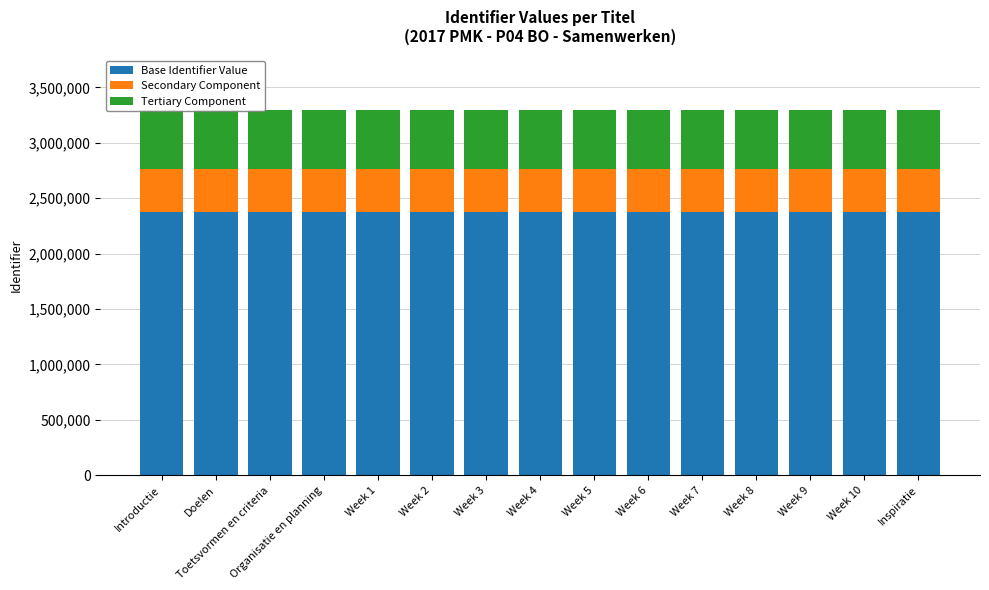

What are all the series names shown in the legend?

Base Identifier Value, Secondary Component, Tertiary Component